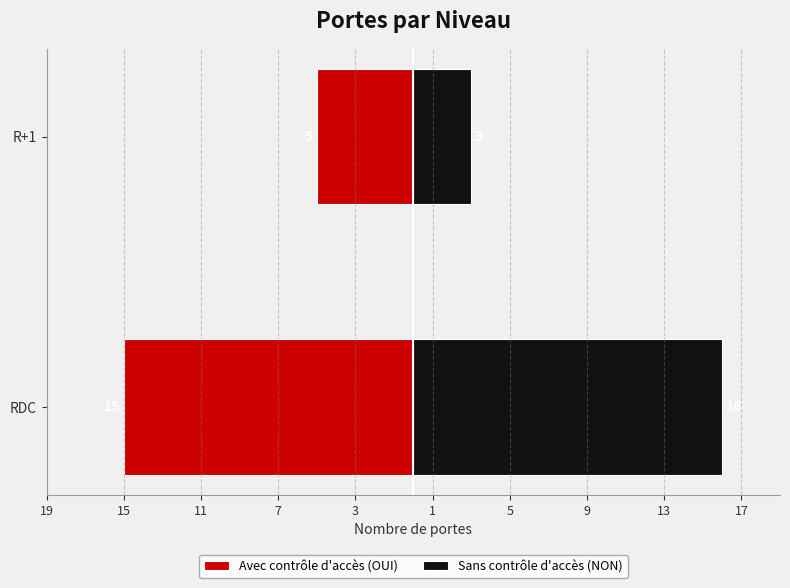

List the series in order of their peak value, highest first.

Sans contrôle d'accès (NON), Avec contrôle d'accès (OUI)